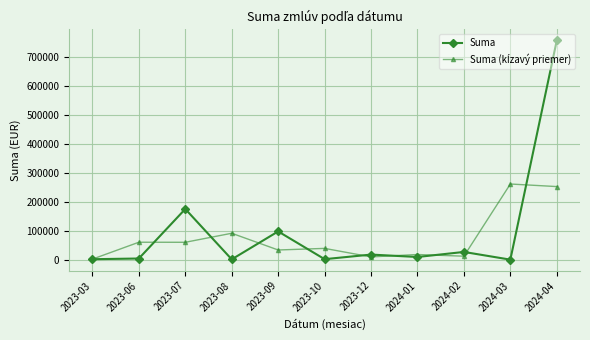

What is the value of the Suma point at the 9th from the left?

26619.1